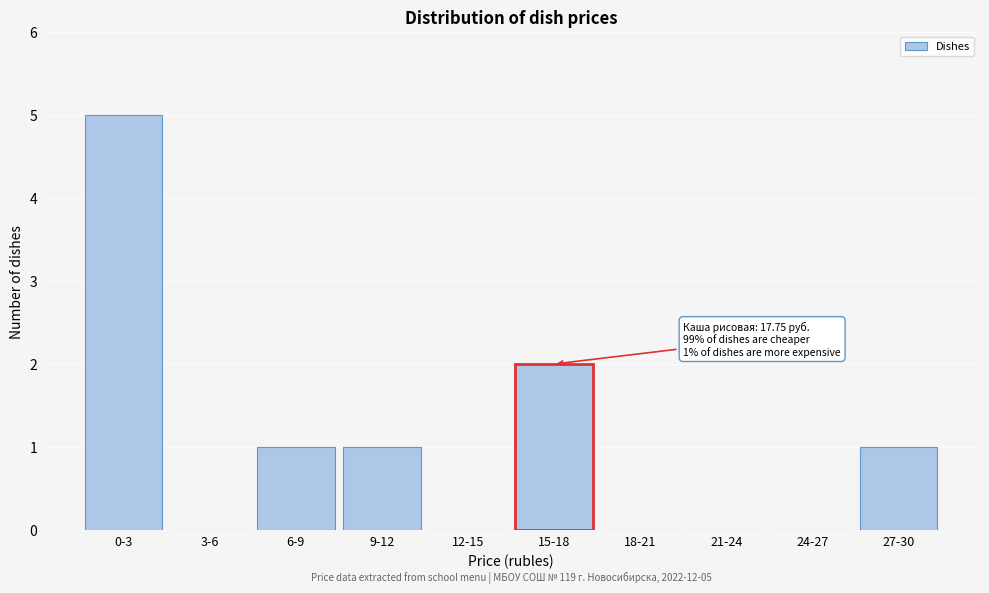

Reading left to right, list all the values displayed in this chart.

0-3=5	3-6=0	6-9=1	9-12=1	12-15=0	15-18=2	18-21=0	21-24=0	24-27=0	27-30=1